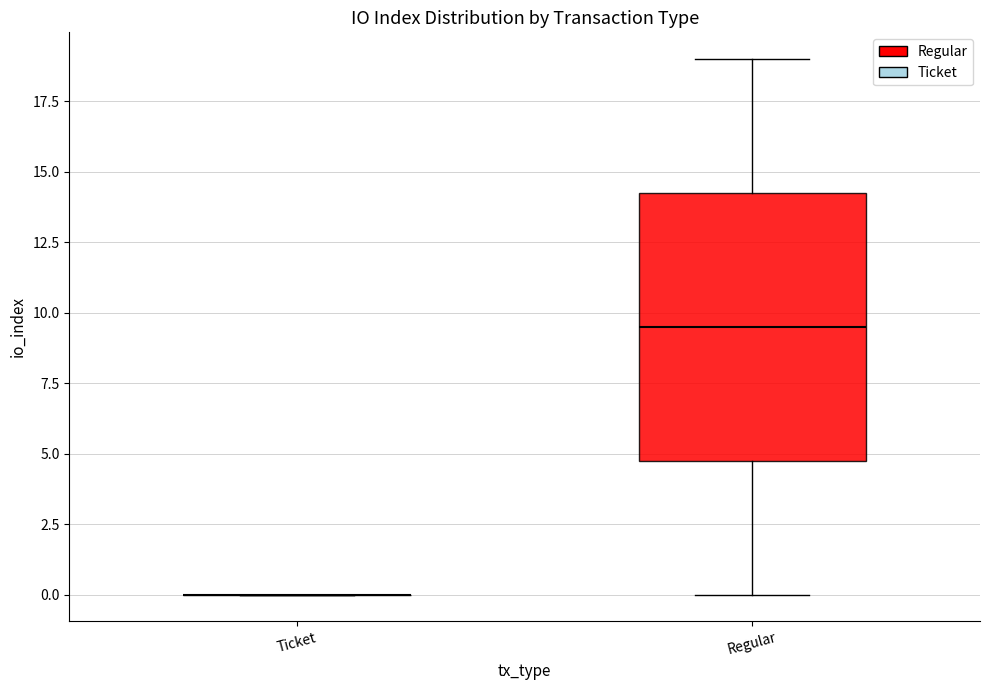

Reading left to right, transcribe this box plot: for each box, give where its median line is, the range the box spans, and where its two whiskers end, as read against the y-axis. The values are not printed on the chart, so give them approximately, as read against the axis.

Ticket: box collapsed to a line at 0.0, whiskers 0.0 to 0.0
Regular: median 9.5, box 5.0 to 14.5, whiskers 0.0 to 19.0